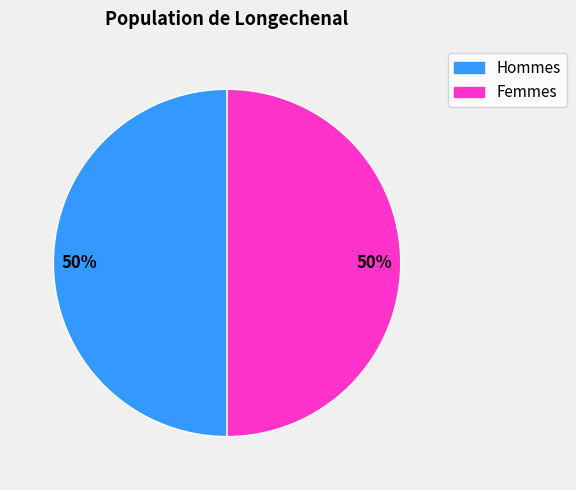

To the nearest percent, what is the average slice percentage?

50%